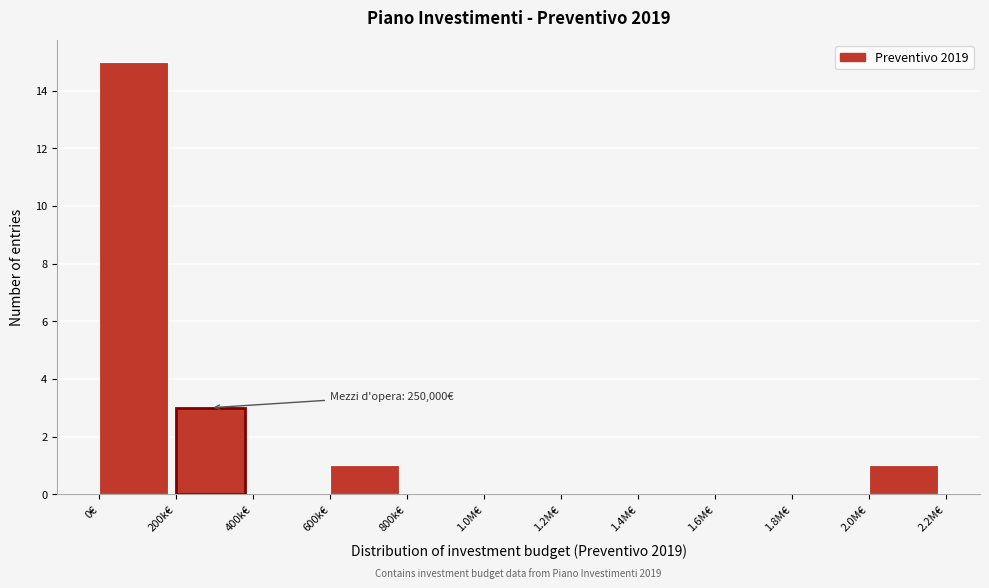

Reading left to right, transcribe all the data shown in this chart.

0€=15	200k€=3	400k€=0	600k€=1	800k€=0	1.0M€=0	1.2M€=0	1.4M€=0	1.6M€=0	1.8M€=0	2.0M€=1